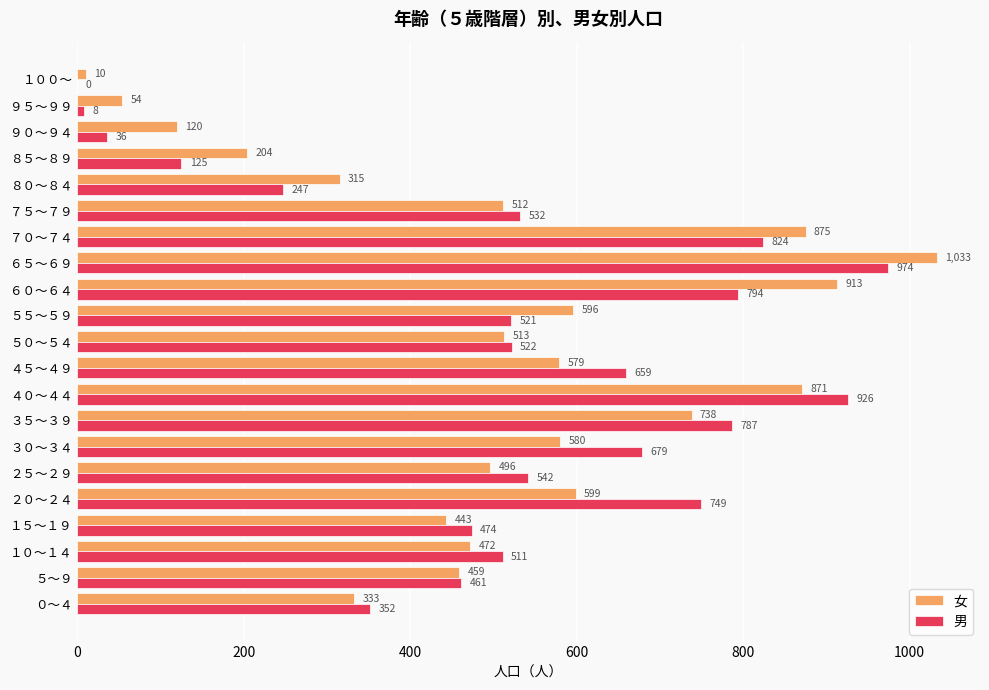

How many values in 男 are above zero?

20